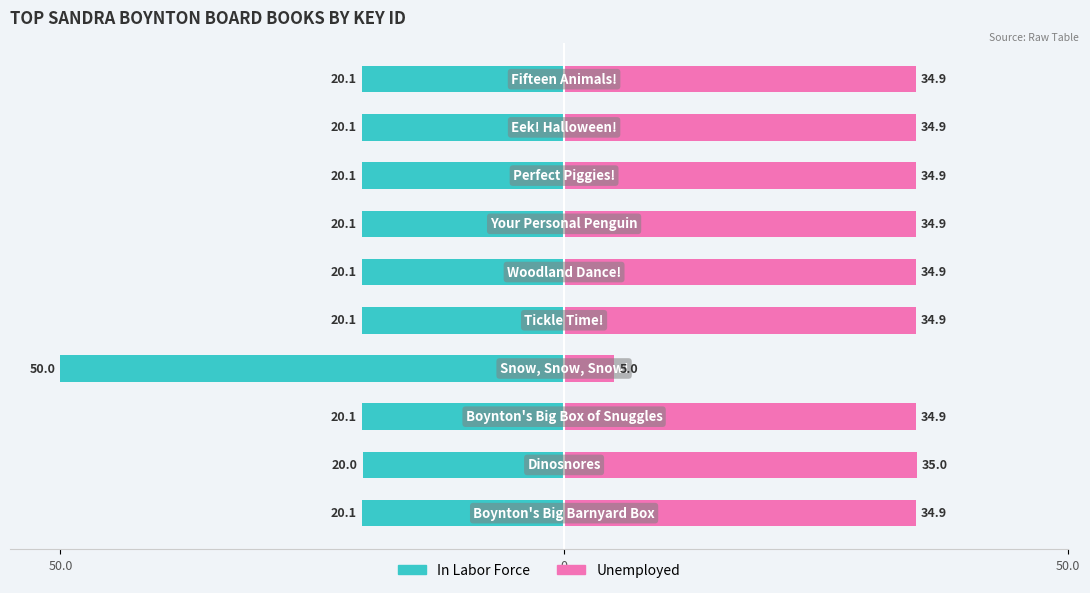

Is the value of In Labor Force at 6 greater than the value of Unemployed at 4?

No